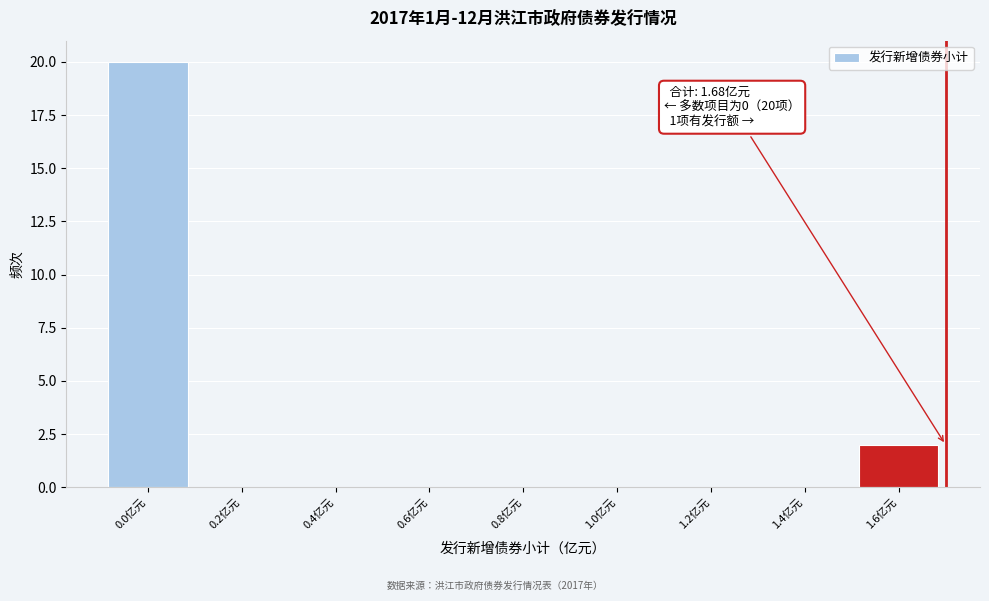

Reading left to right, list all the values displayed in this chart.

0.0亿元=20	0.2亿元=0	0.4亿元=0	0.6亿元=0	0.8亿元=0	1.0亿元=0	1.2亿元=0	1.4亿元=0	1.6亿元=2